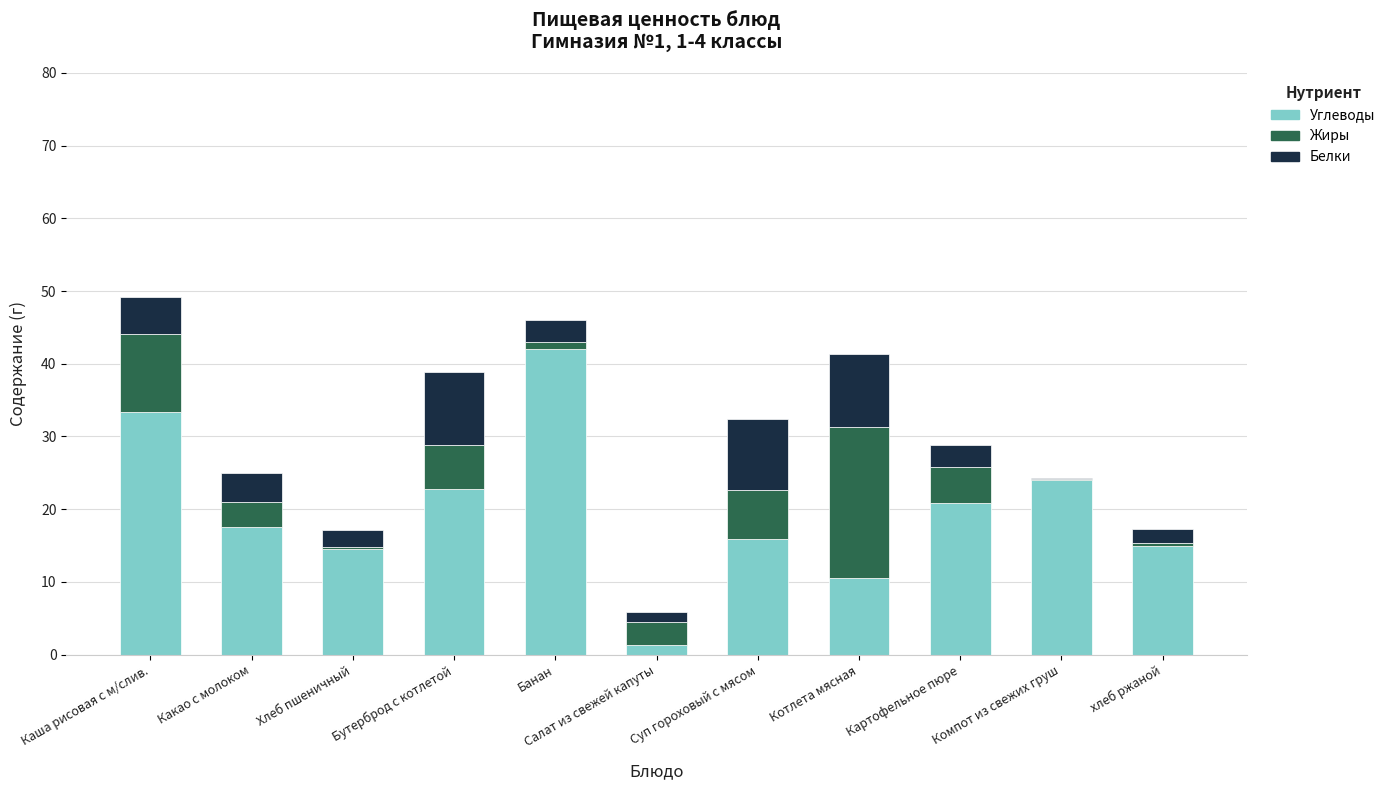

What is the approximate value of Углеводы at Банан?

42.0